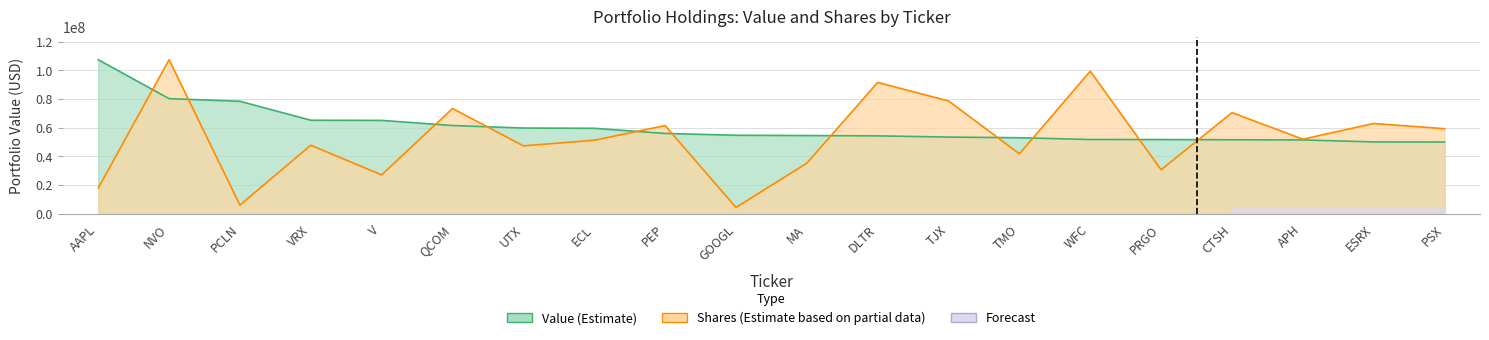

At which category is the sum across all series the highest?

NVO